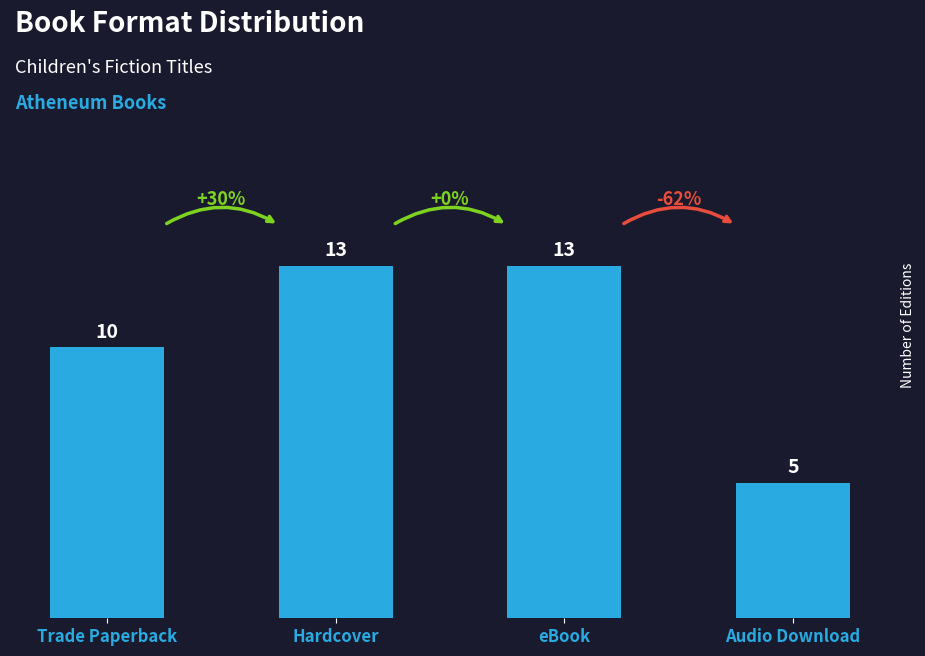

At which label is the value closest to 9?

Trade Paperback